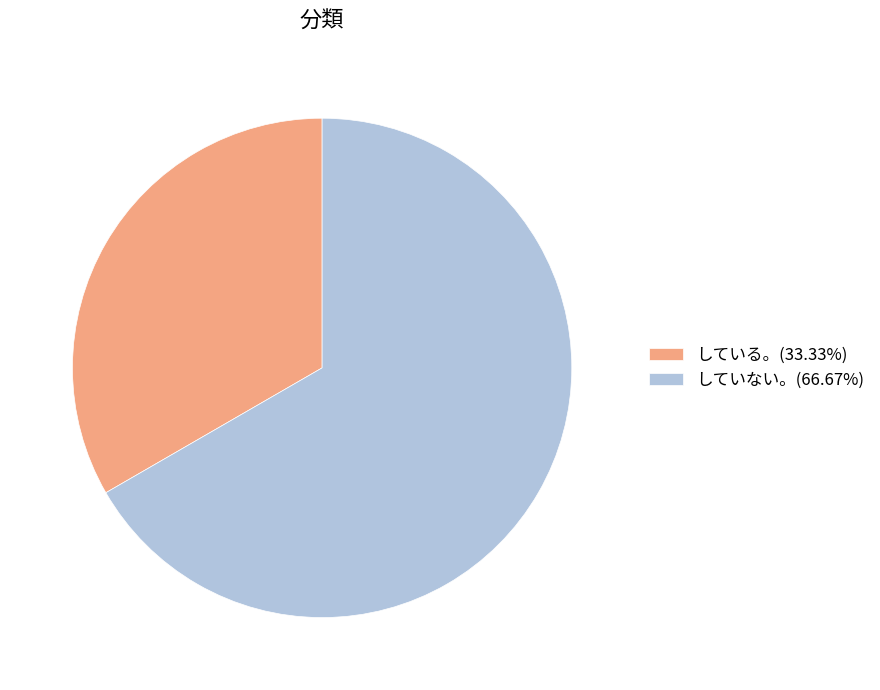

Combined, do している。(33.33%) and していない。(66.67%) account for over 50%?

Yes